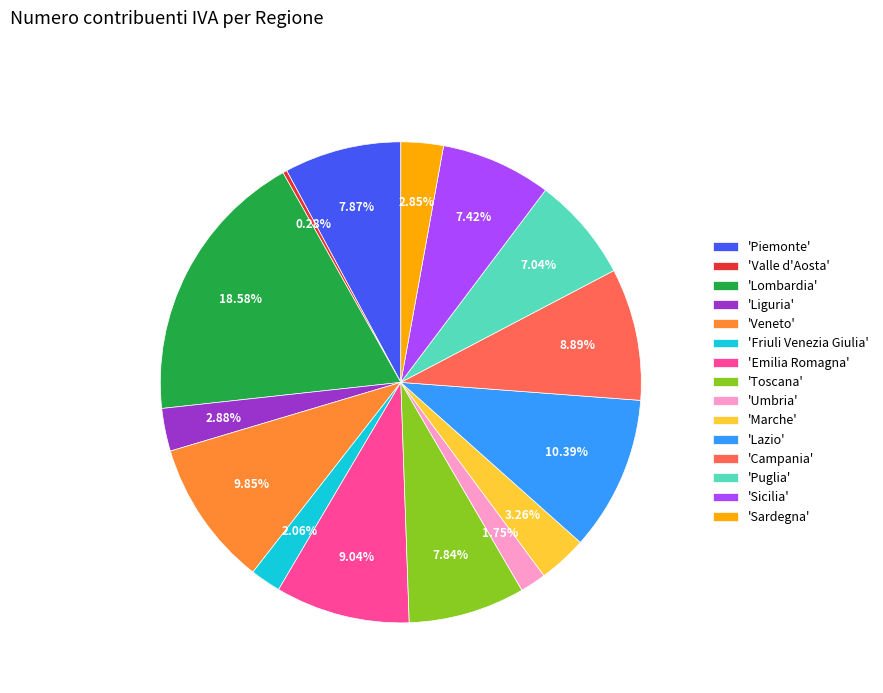

Which category has the biggest portion of the pie?

'Lombardia'